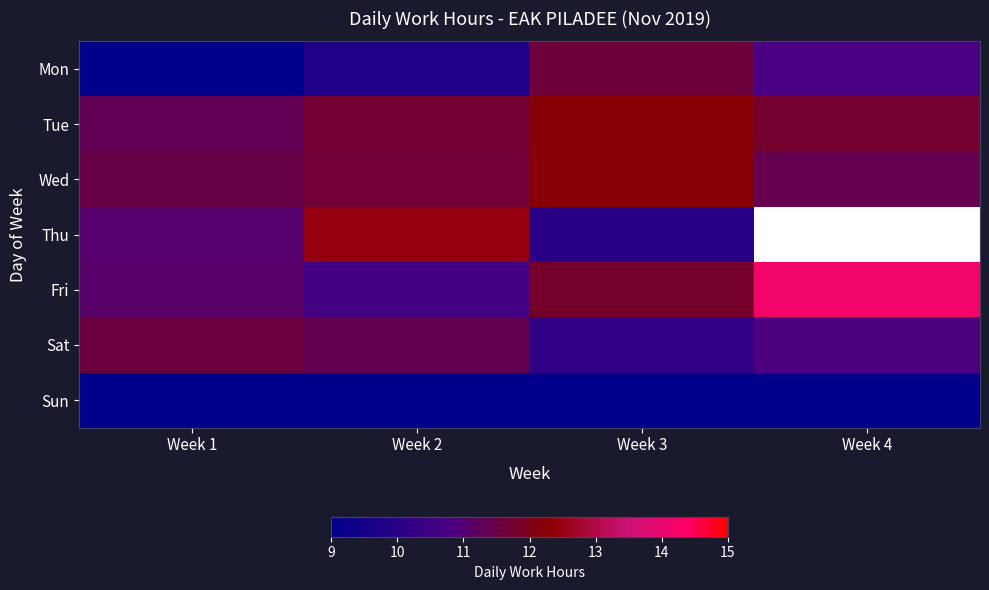

What is the spread (max minus min) of values at Week 3?

12.2